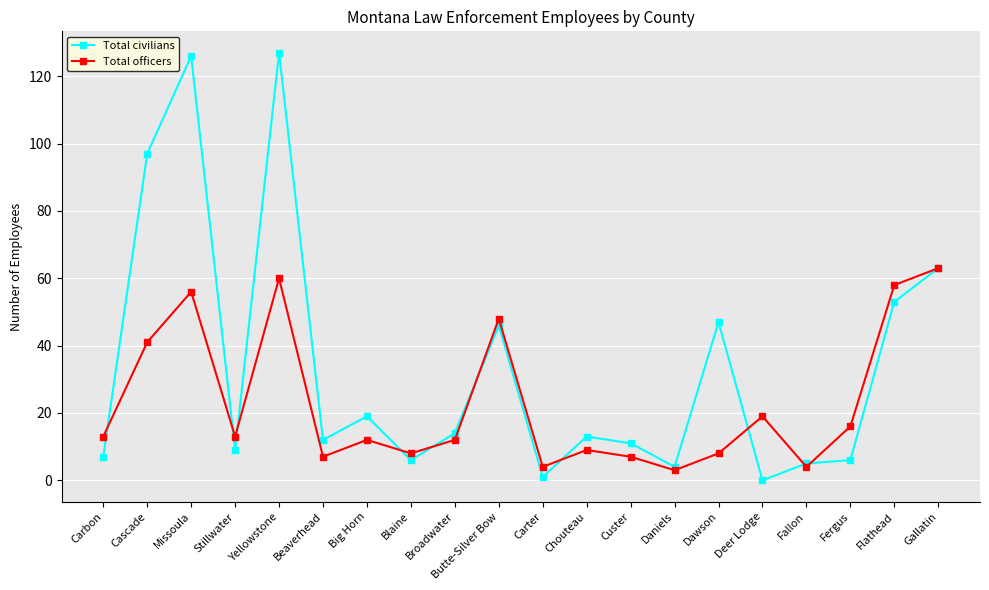

In Total officers, how many points are lower than both neighbors (excluding endpoints)?

6